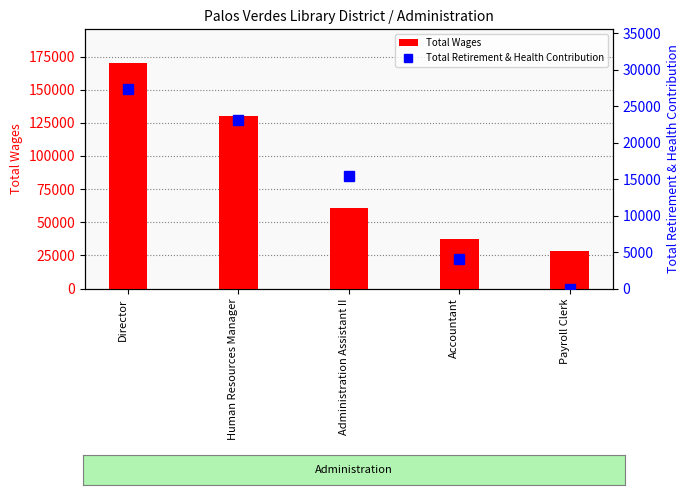

List the series in order of their overall mean, highest first.

Total Wages, Total Retirement & Health Contribution